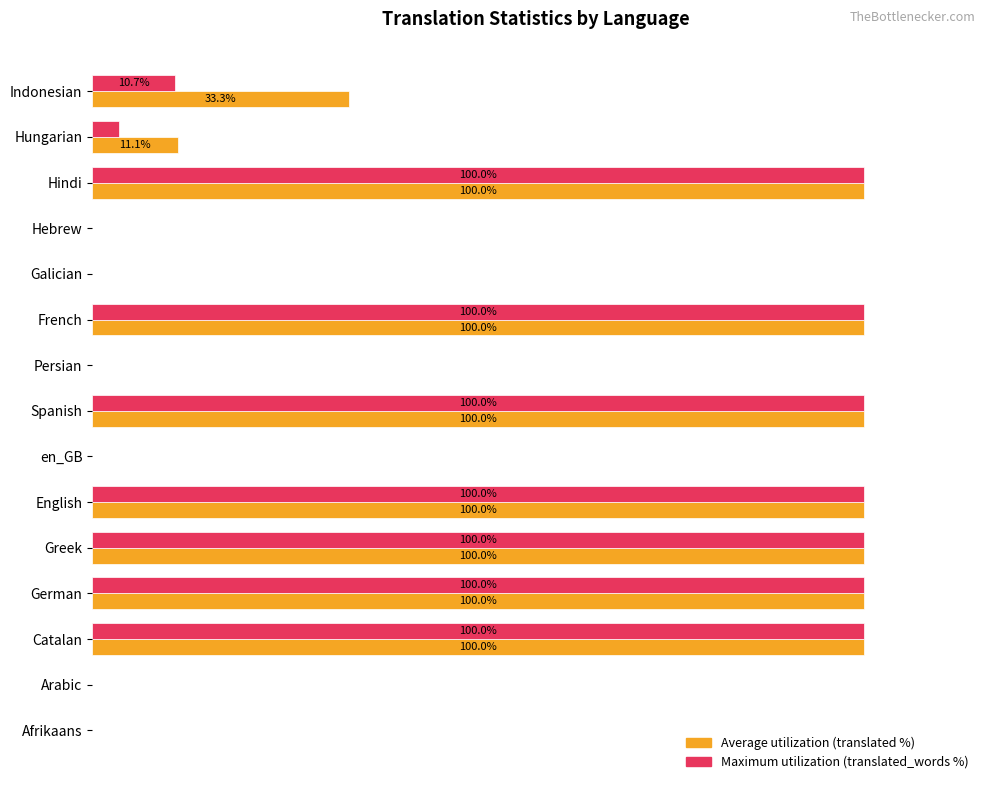

At which label is Maximum utilization (translated_words %) closest to 50?

Indonesian